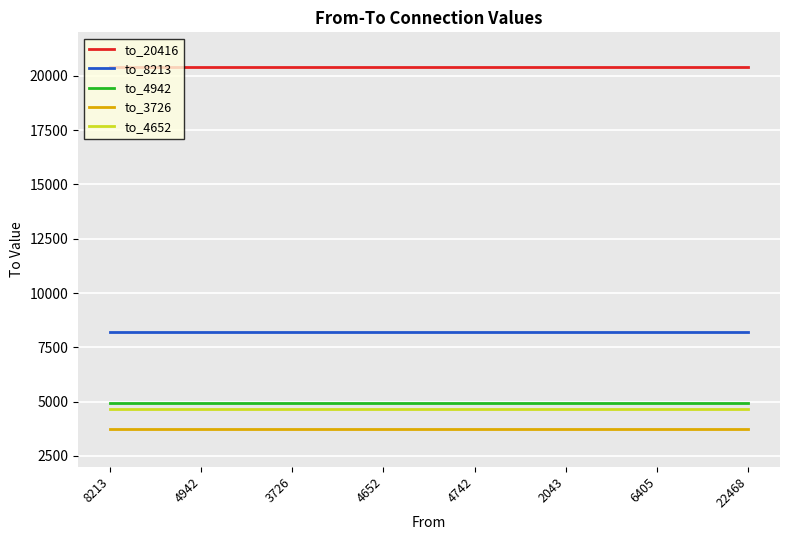

True or false: to_3726 and to_20416 cross at least once.

False